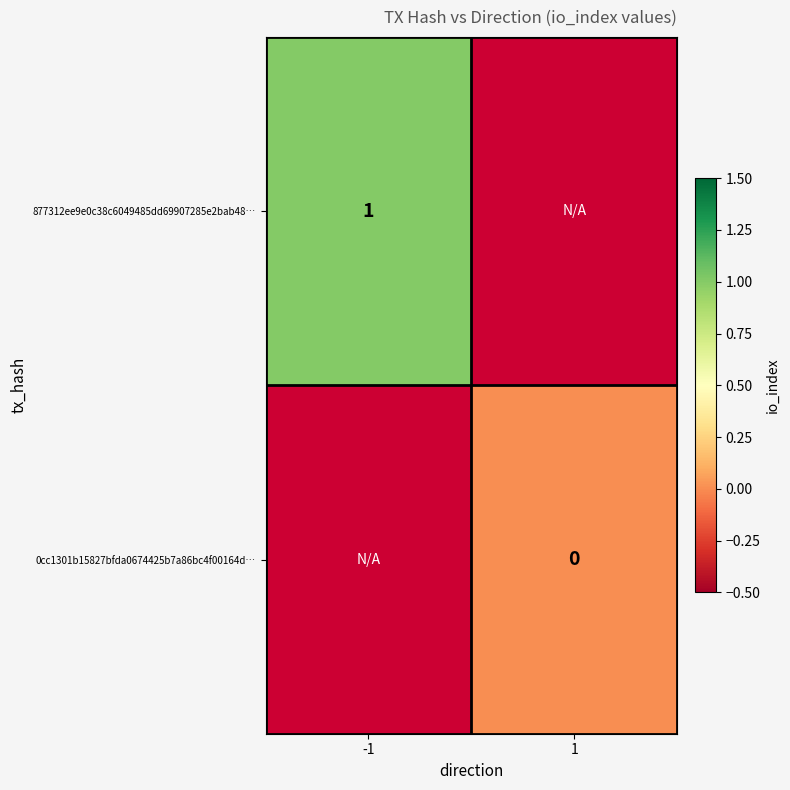

Where is 877312ee9e0c38c6049485dd69907285e2bab48… nearest to the value 1?

-1